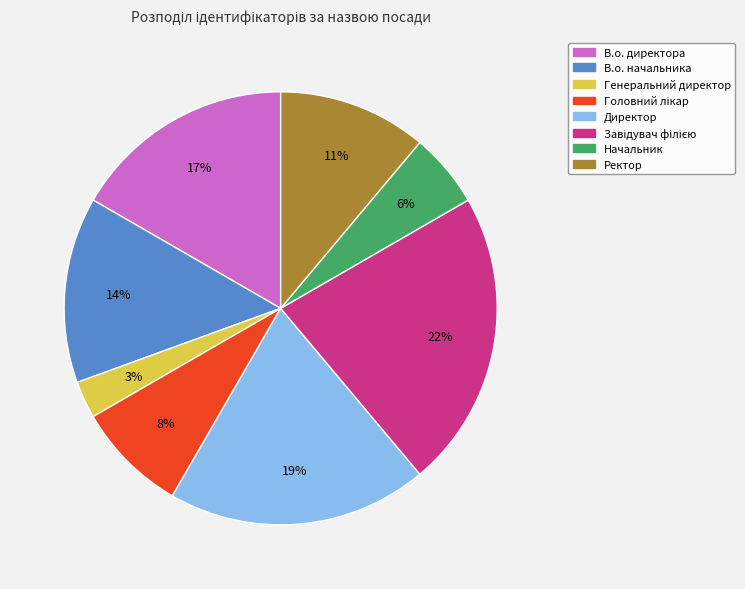

Does any single category account for the majority?

No